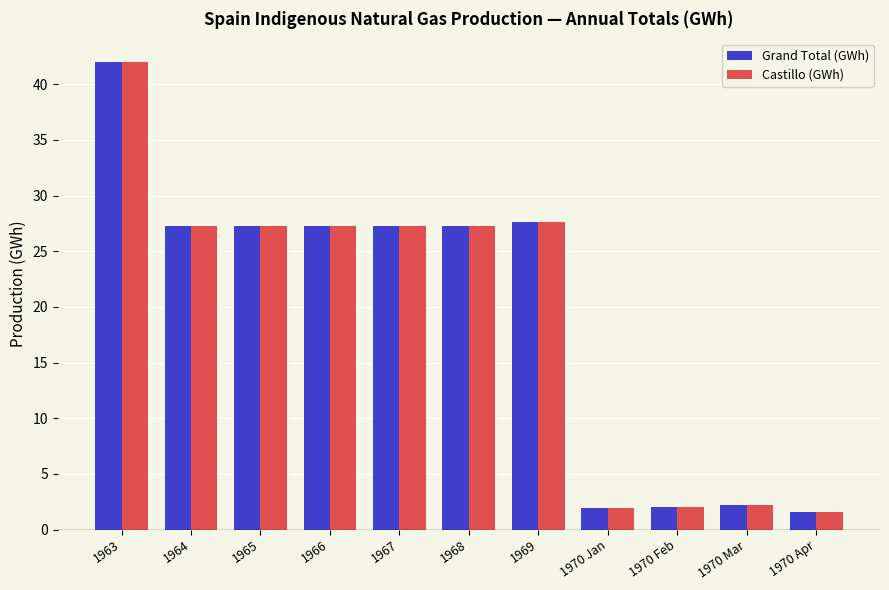

What is the greatest value displayed?

42.0